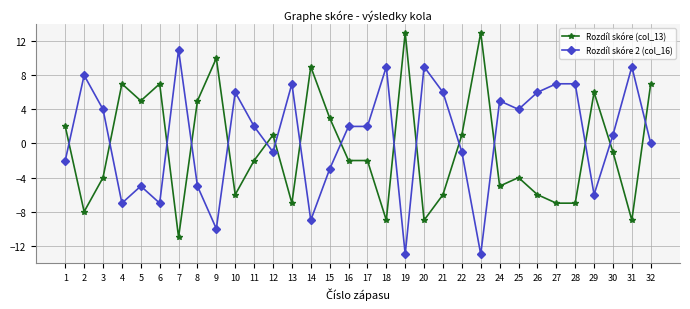

What is the maximum value shown in the chart?

13